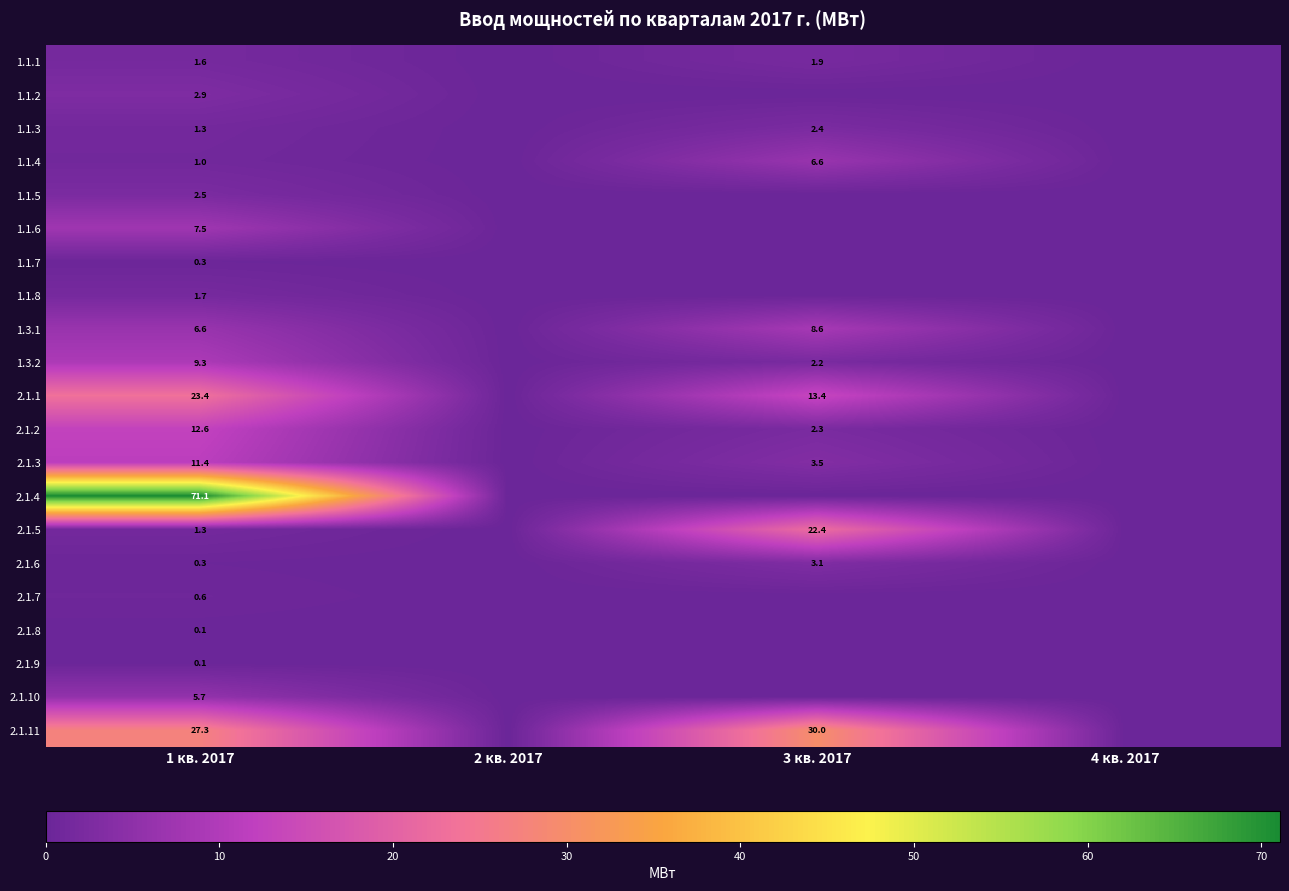

At how many categories does at least one series exceed 17?

2